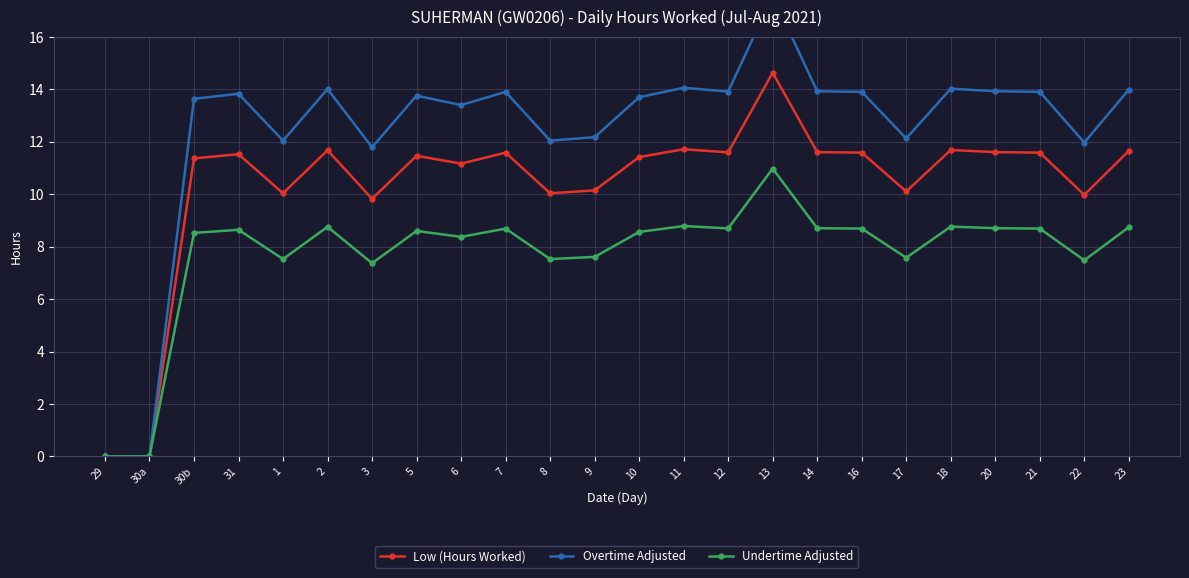

Does the chart display data point markers on the line(s)?

Yes